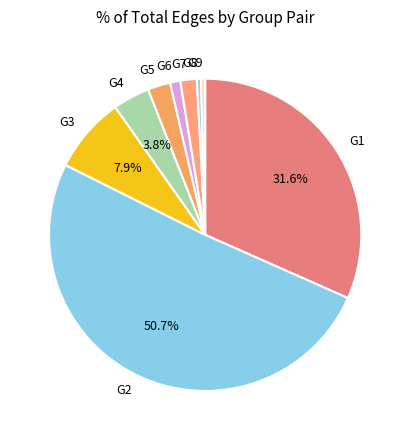

What portion of the pie excludes G4?

96.2%